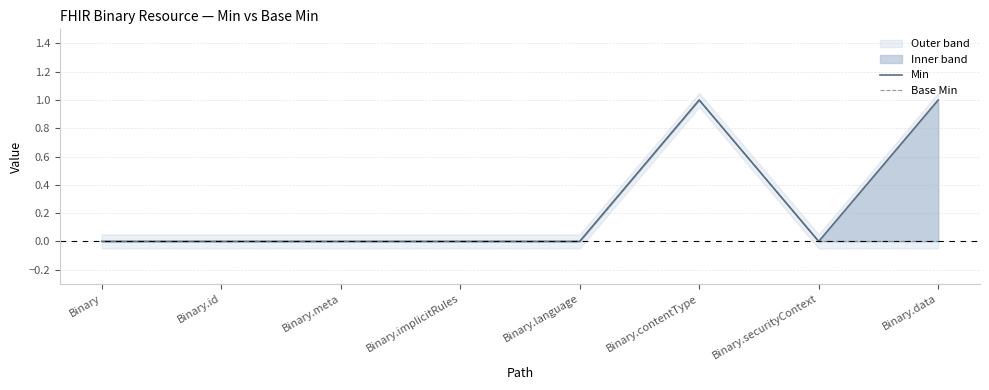

How many lines are shown in the chart?

2